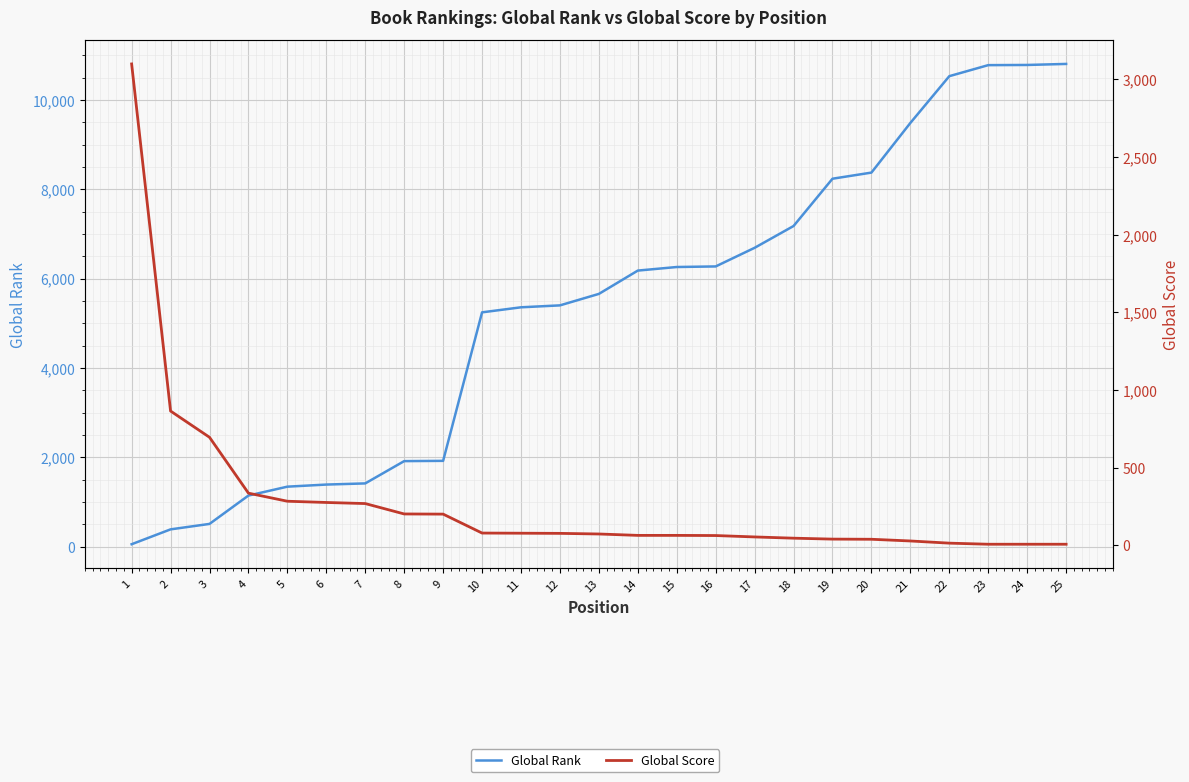

How many data points in Global Rank are less than 5656?

12